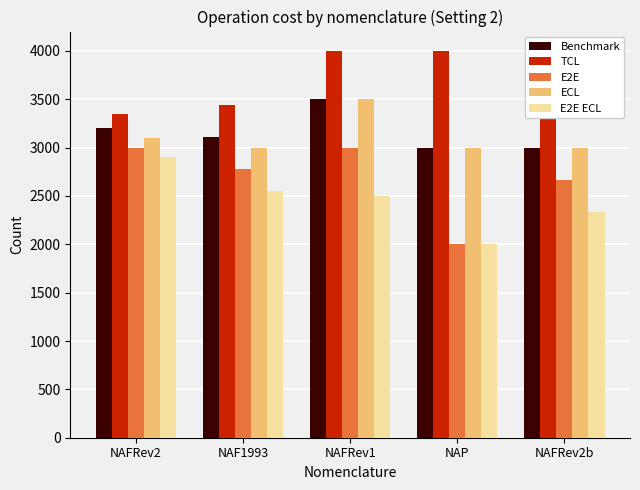

How many series are shown in this chart?

5